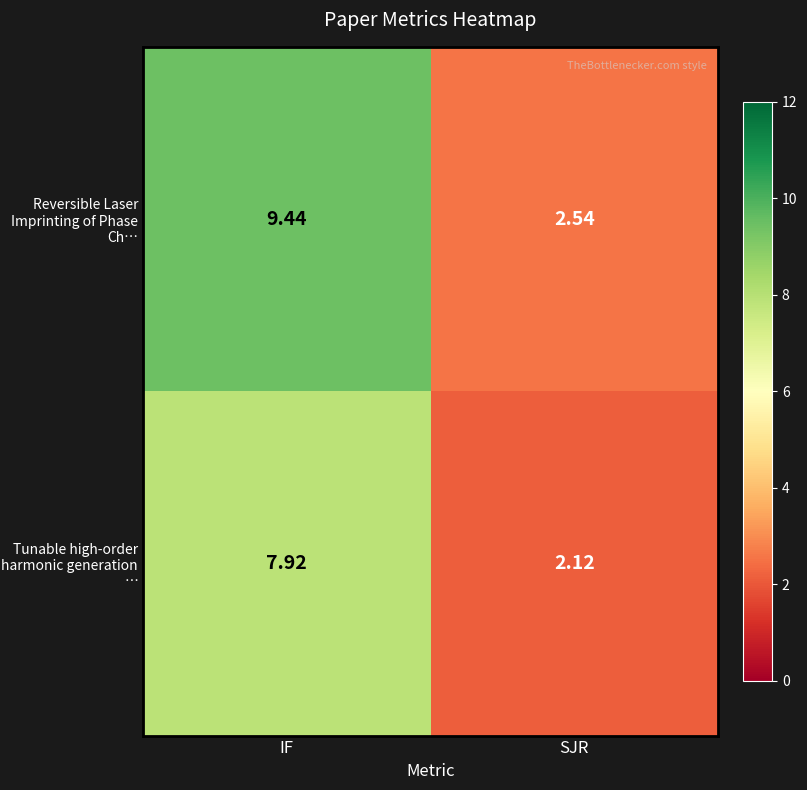

Count the number of data series in this chart.

2